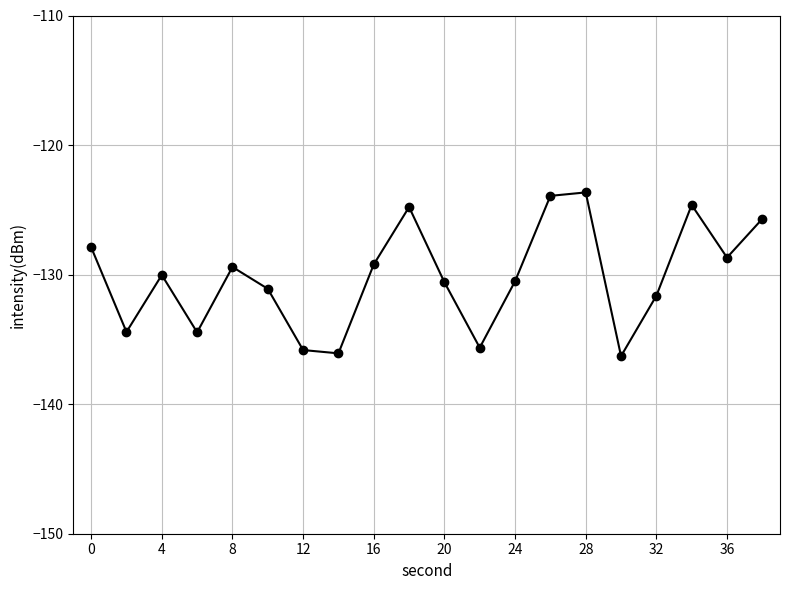

What is the smallest value displayed?

-136.3